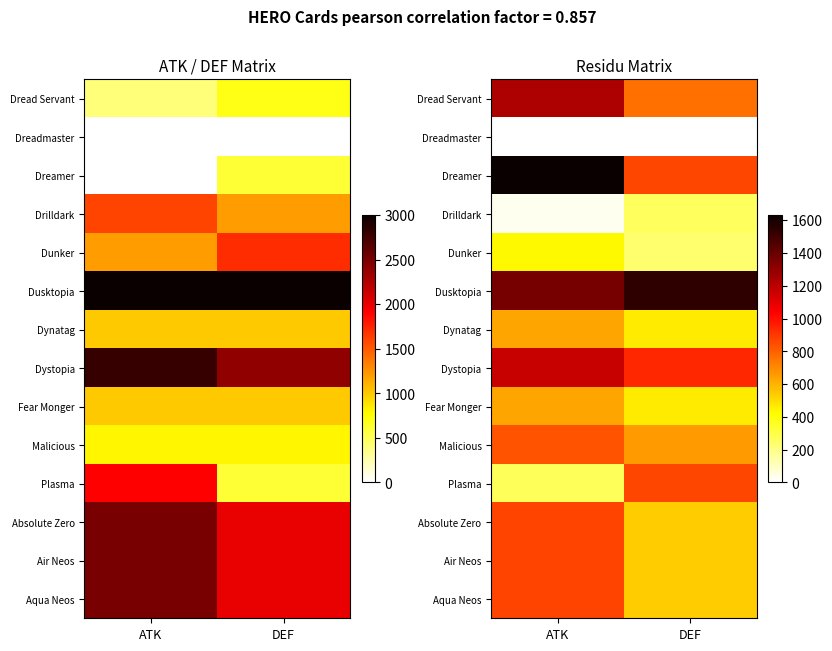

Which label corresponds to the smallest value in the chart?

ATK